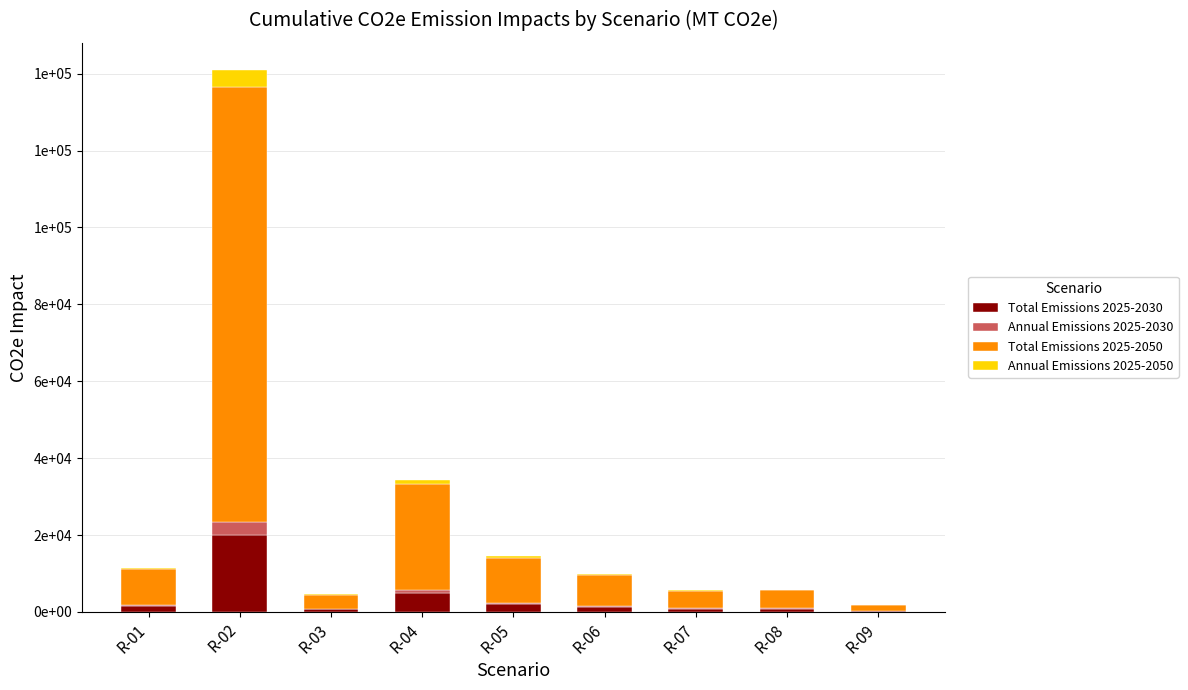

Are the bars horizontal?

No